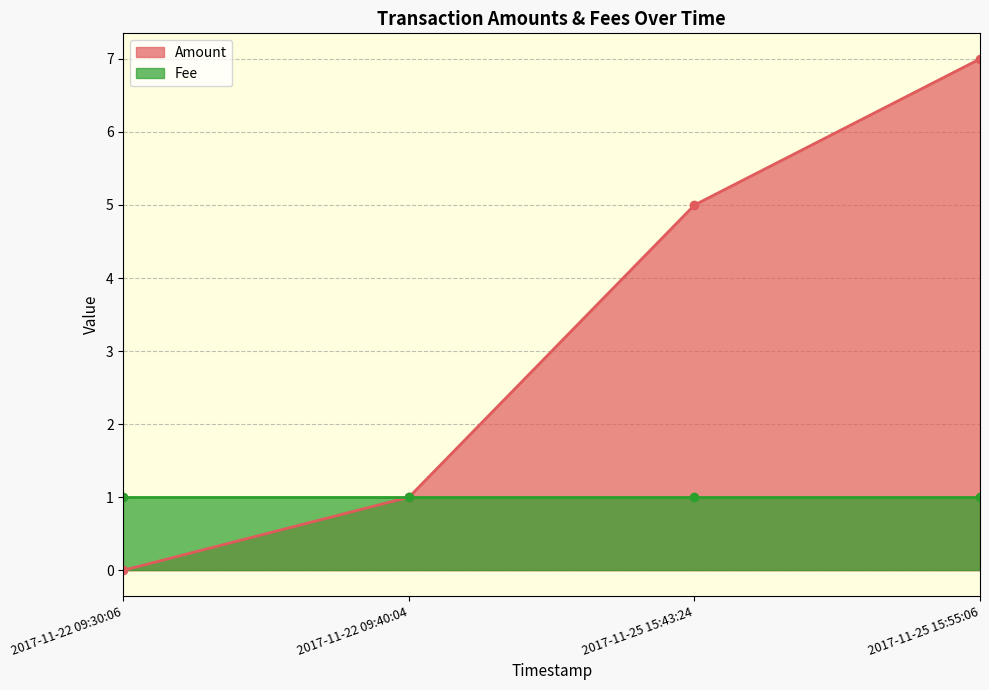

What is the value of the 4th point from the left?

7